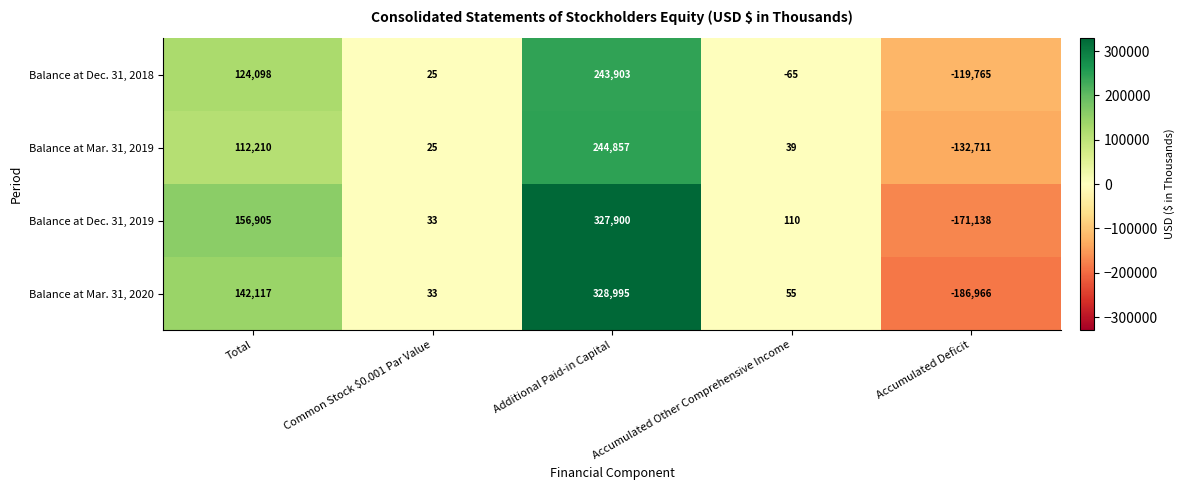

Between Common Stock $0.001 Par Value and Accumulated Other Comprehensive Income, which series saw the biggest shift?

Balance at Dec. 31, 2018